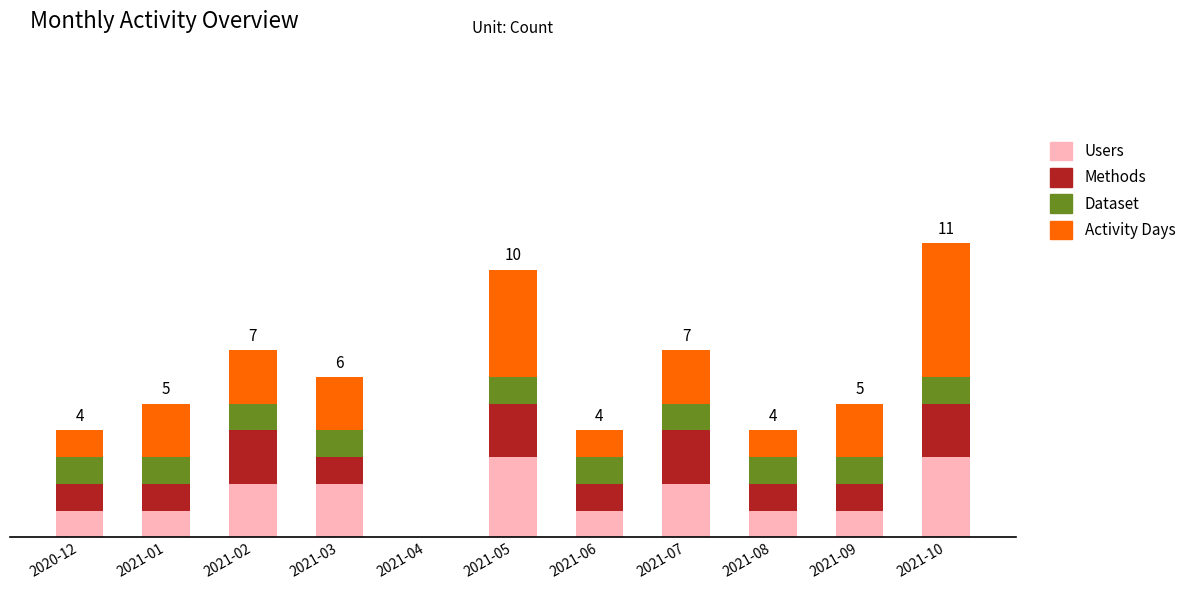

True or false: Dataset has a value of 0 at 2021-02.

False